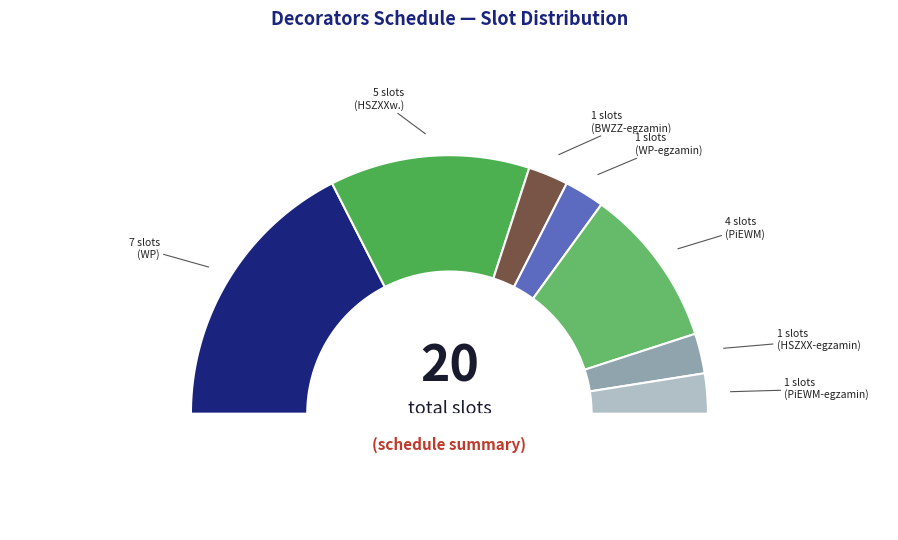

To the nearest percent, what percentage of the pie is HSZXX-egzamin?

5%